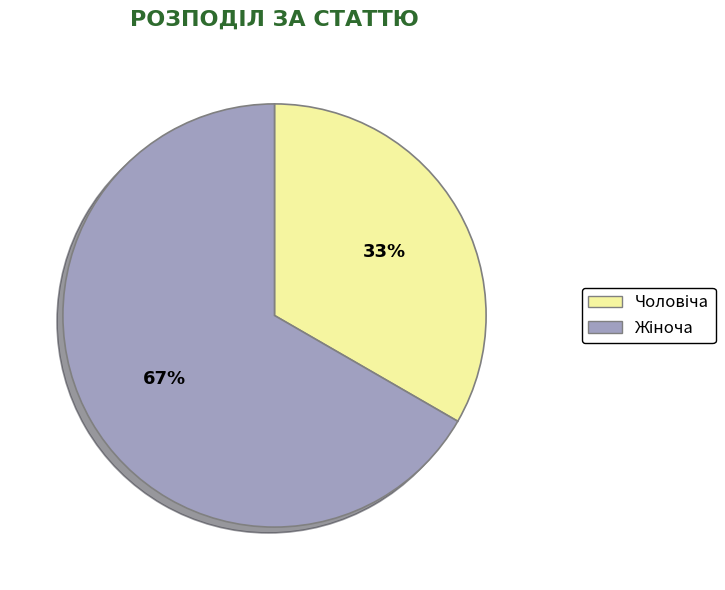

Is there any slice that represents more than half of the pie?

Yes